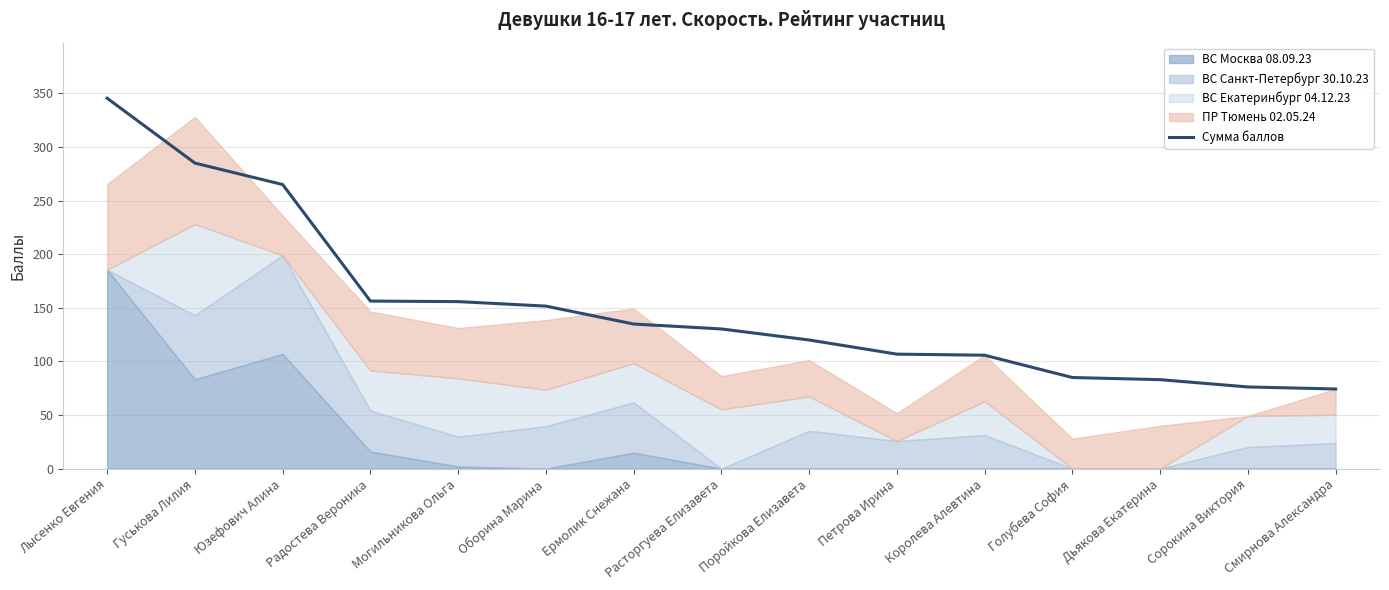

Rank the categories by value from highest to lowest.

Лысенко Евгения, Гуськова Лилия, Юзефович Алина, Радостева Вероника, Могильникова Ольга, Оборина Марина, Ермолик Снежана, Расторгуева Елизавета, Поройкова Елизавета, Петрова Ирина, Королева Алевтина, Голубева София, Дьякова Екатерина, Сорокина Виктория, Смирнова Александра